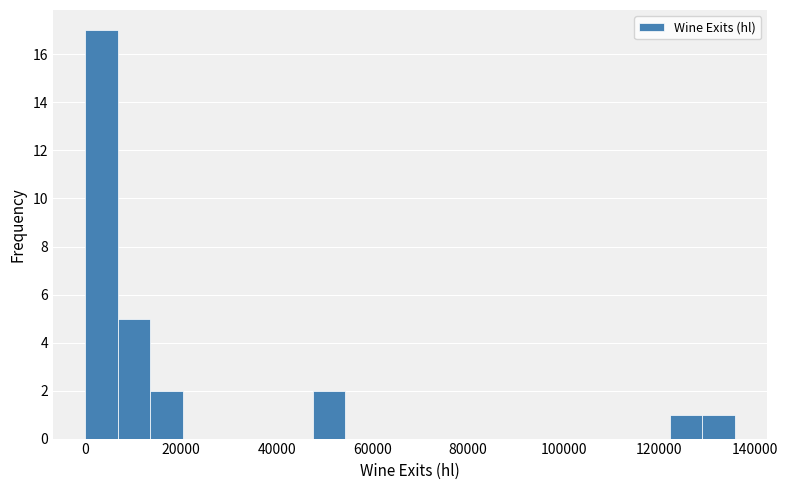

Read against the x-axis, roughly where is the centre of the tallest bar?

4000